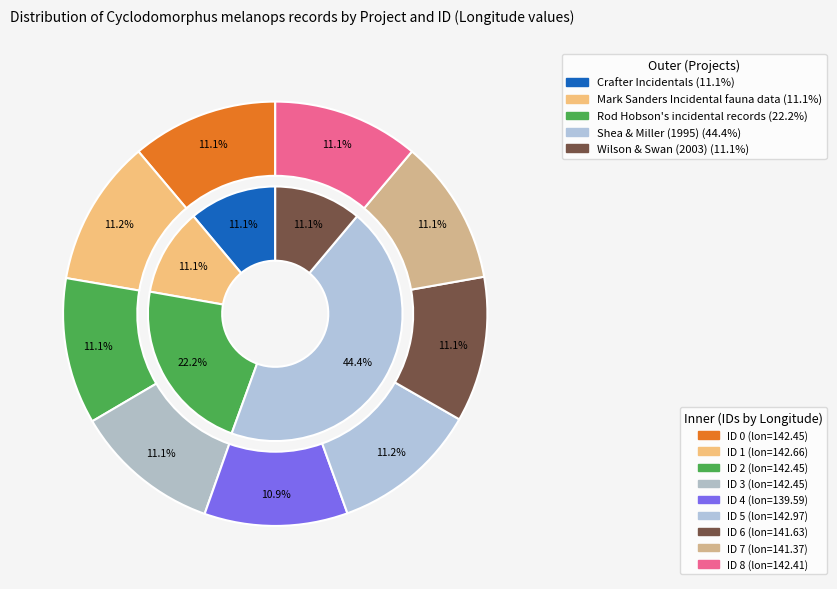

What percentage is the ID 0 slice, to the nearest percent?

11%